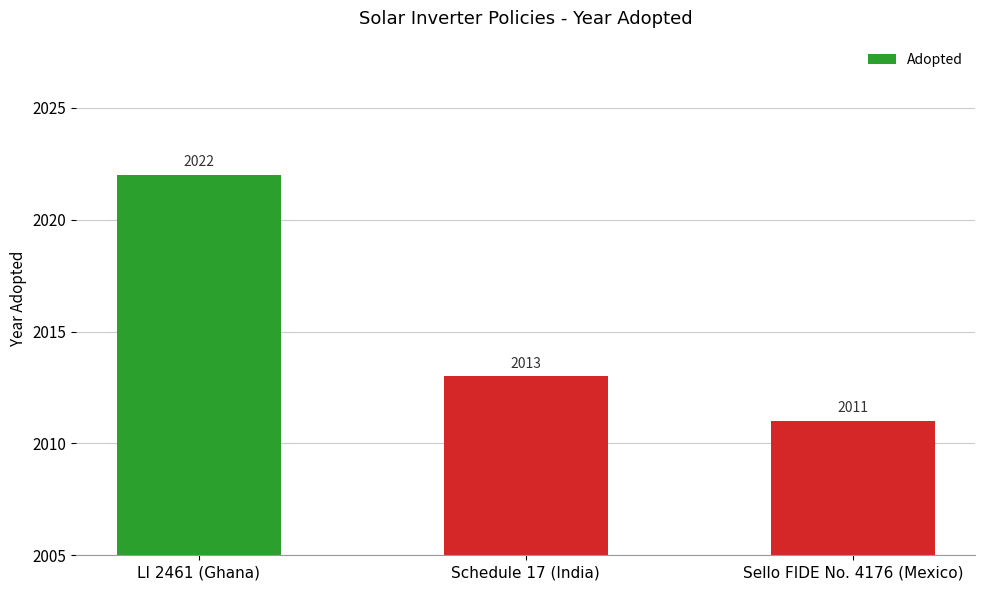

The value at Sello FIDE No. 4176 (Mexico) is 3609. True or false?

False